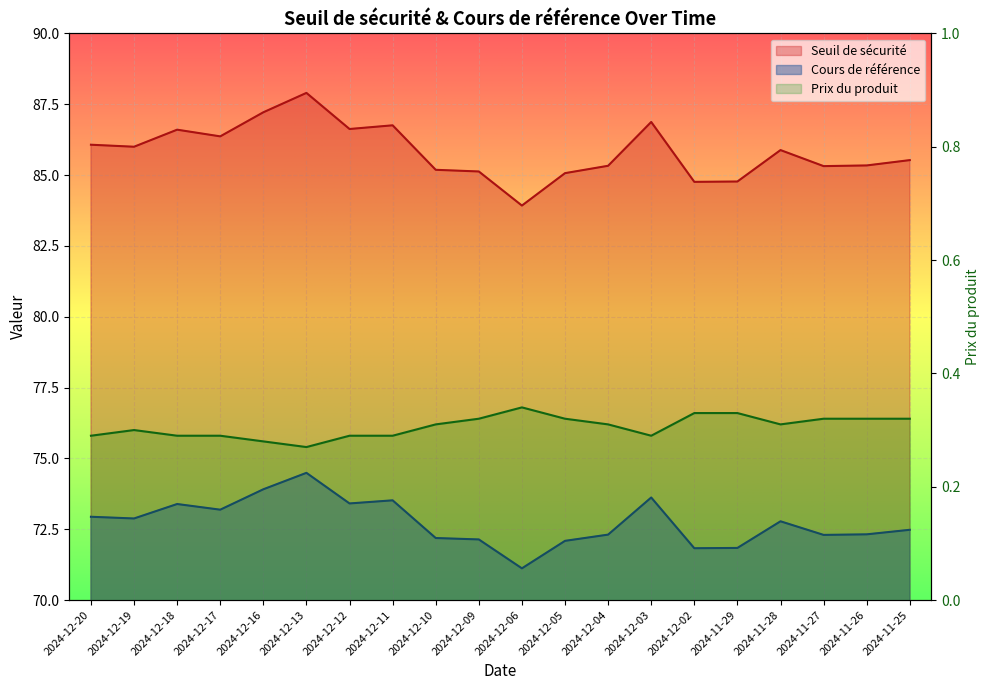

At which label does Prix du produit reach its minimum?

2024-12-13